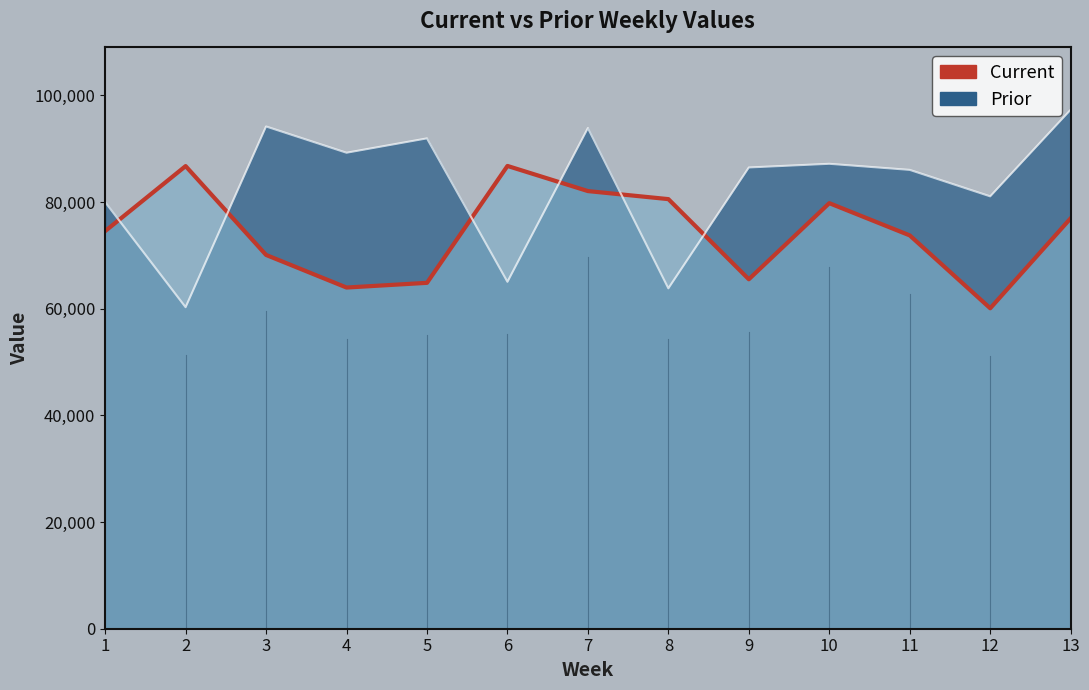

Reading right to left, extract all data points from this chart.

Current: 76976	60093	73758	79804	65534	80562	82070	86785	64864	63981	70094	86757	74566
Prior: 97327	81079	86042	87185	86495	63835	93887	65059	91952	89258	94183	60297	80002